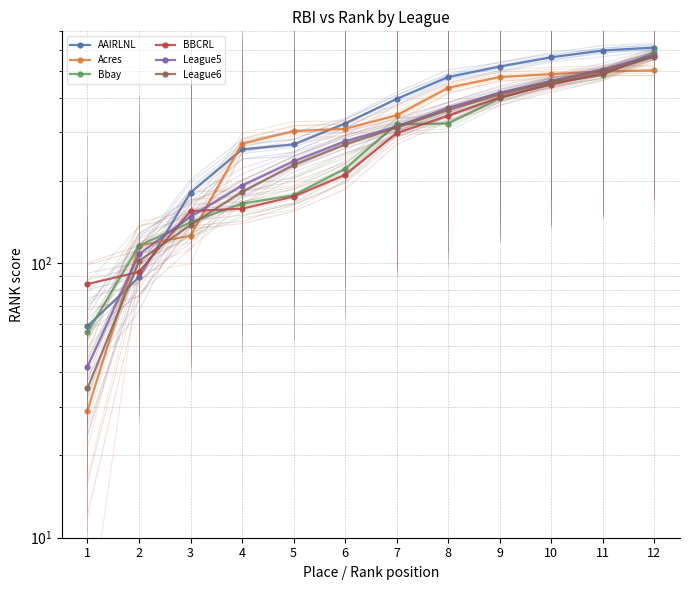

List the labels in order of BBCRL value, smallest first.

1, 2, 3, 4, 5, 6, 7, 8, 9, 10, 11, 12